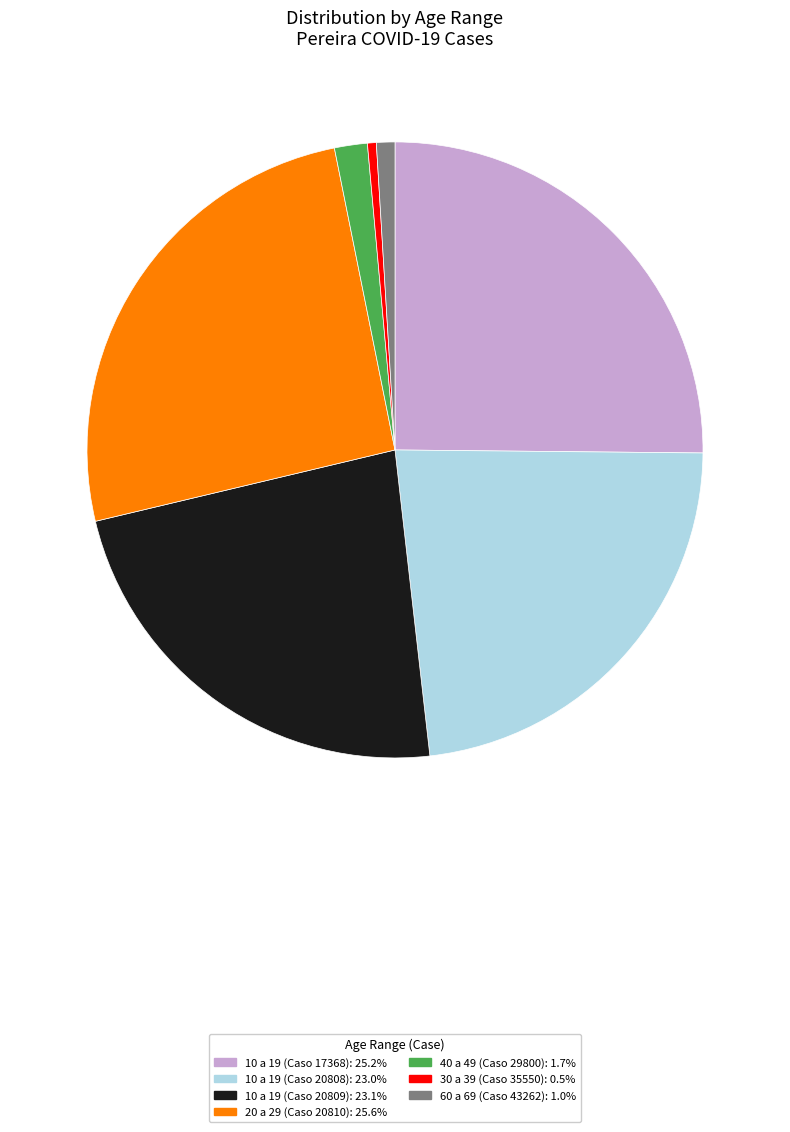

Is there a majority slice in this chart?

No